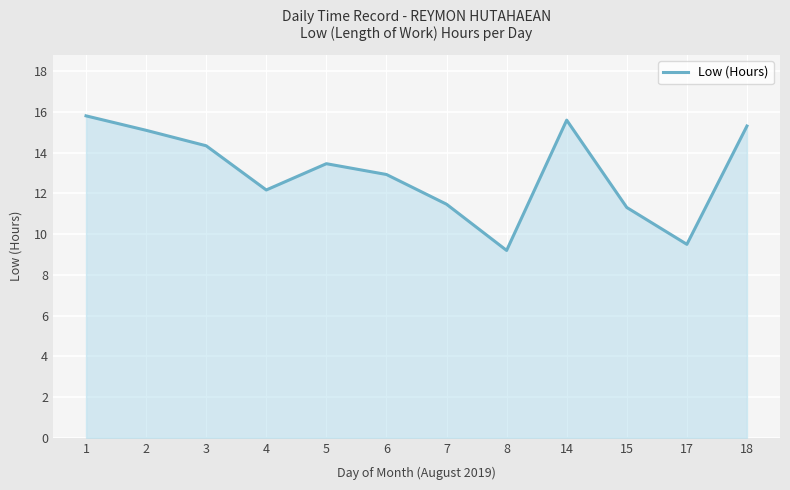

What is the maximum value shown in the chart?

15.8